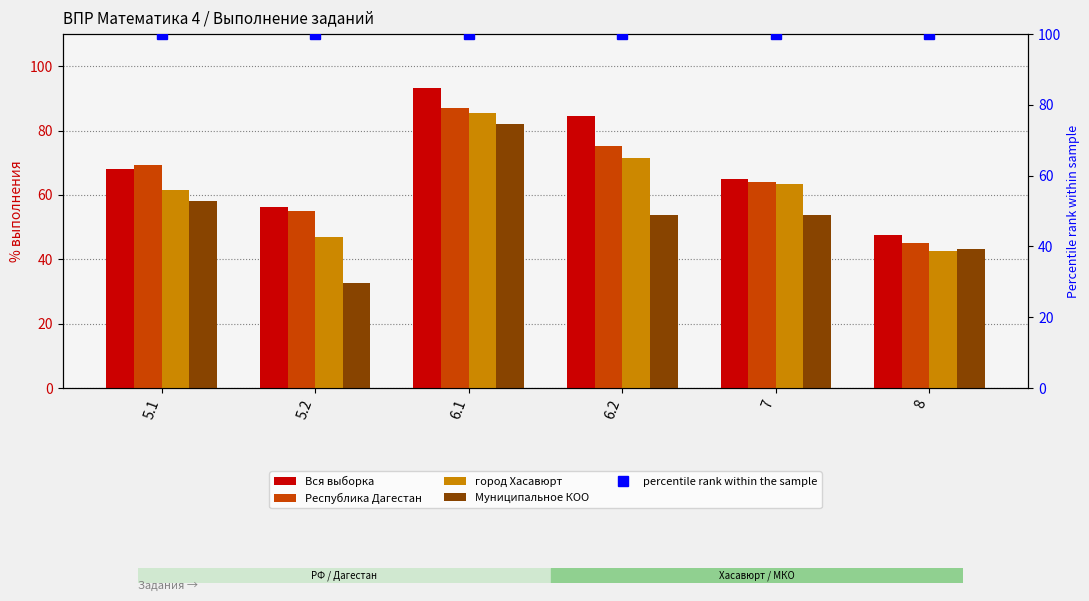

True or false: Республика Дагестан has a value of 38.5 at 5.2.

False